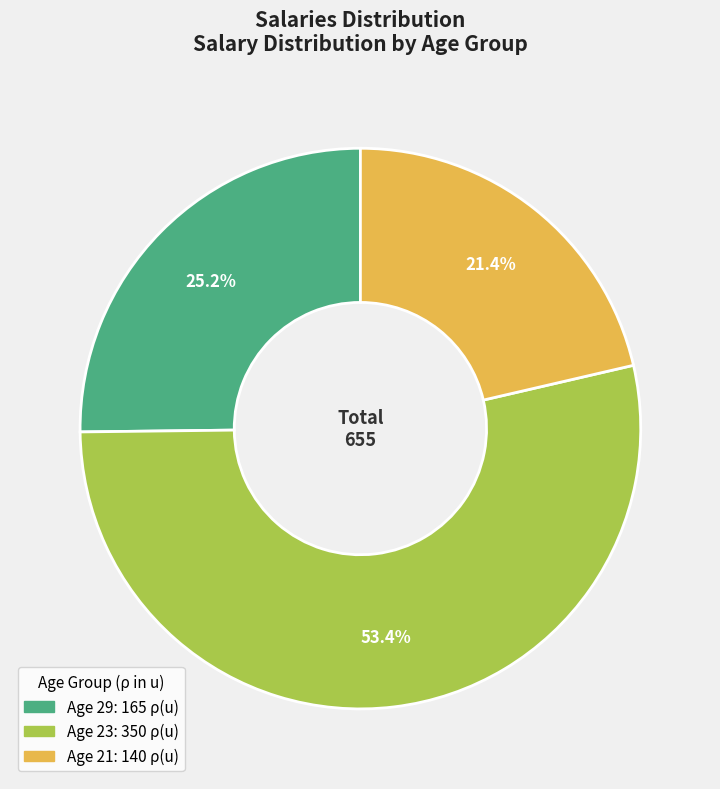

Is there a majority slice in this chart?

Yes